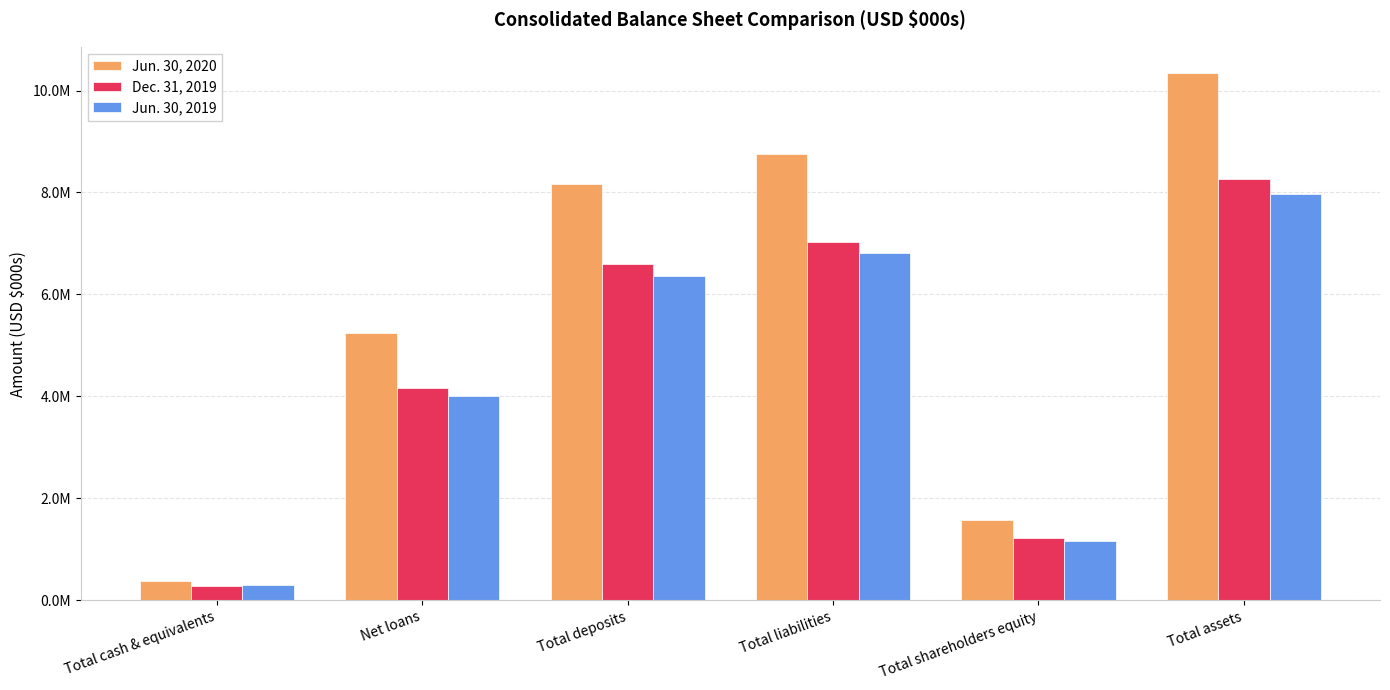

Does the chart contain stacked bars?

No